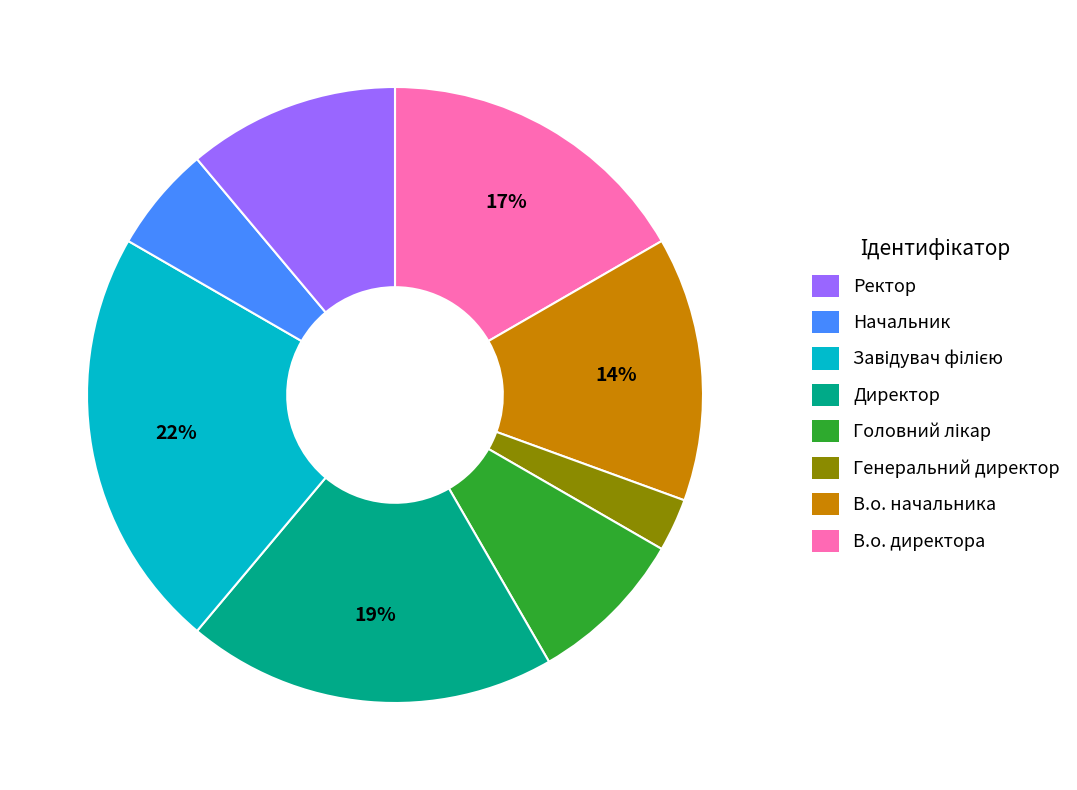

To the nearest percent, what is the difference between the largest and smallest slice percentages?

19%